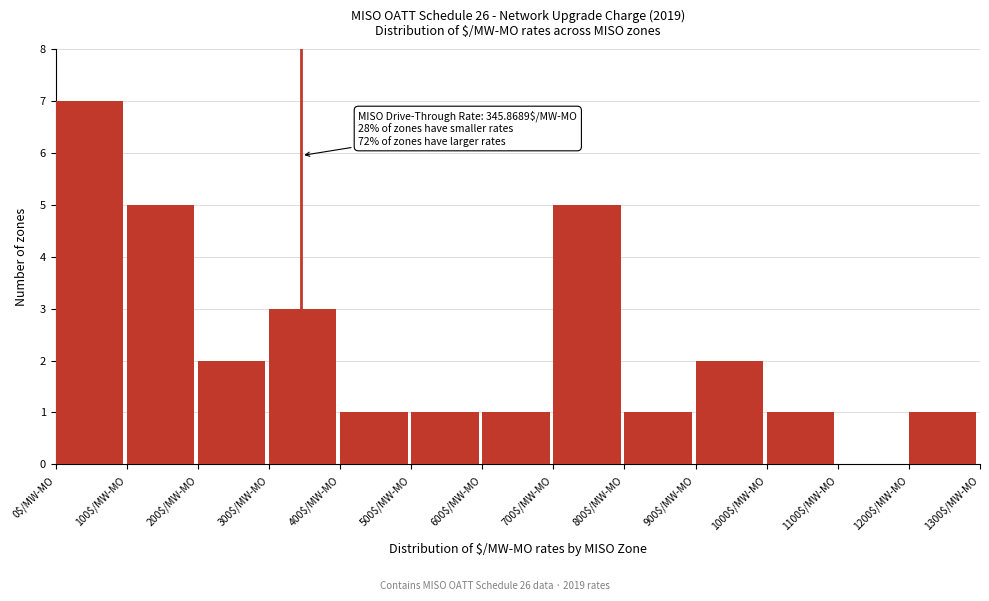

Over which range of the x-axis is the bar tallest?

0 to 100